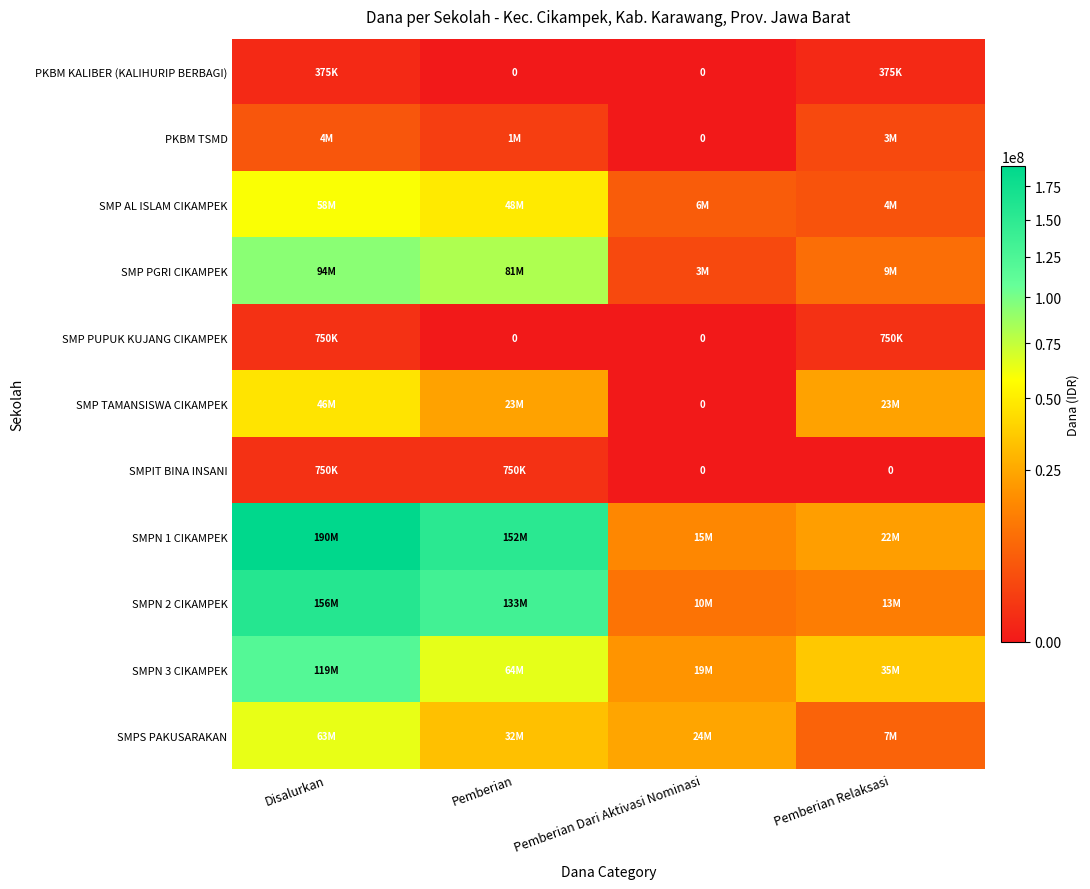

What is the average value of the SMP AL ISLAM CIKAMPEK series?

29437500